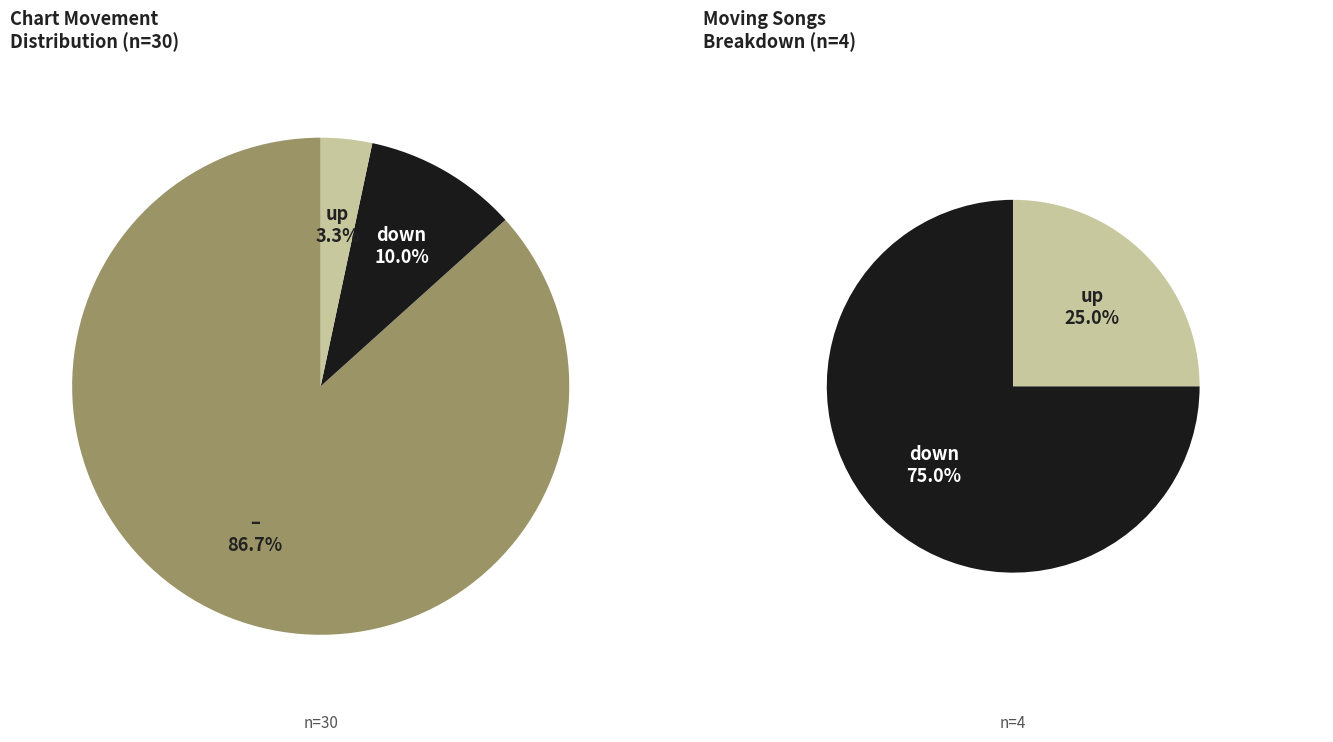

Which has a higher value, up or -?

-